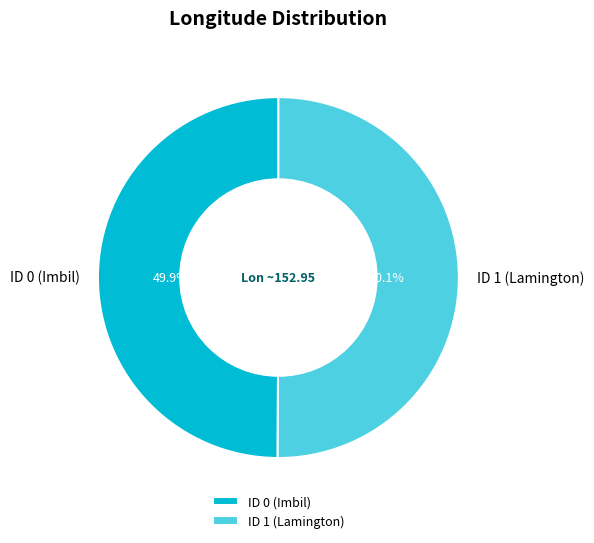

Is the sum of ID 0 (Imbil) and ID 1 (Lamington) greater than half?

Yes